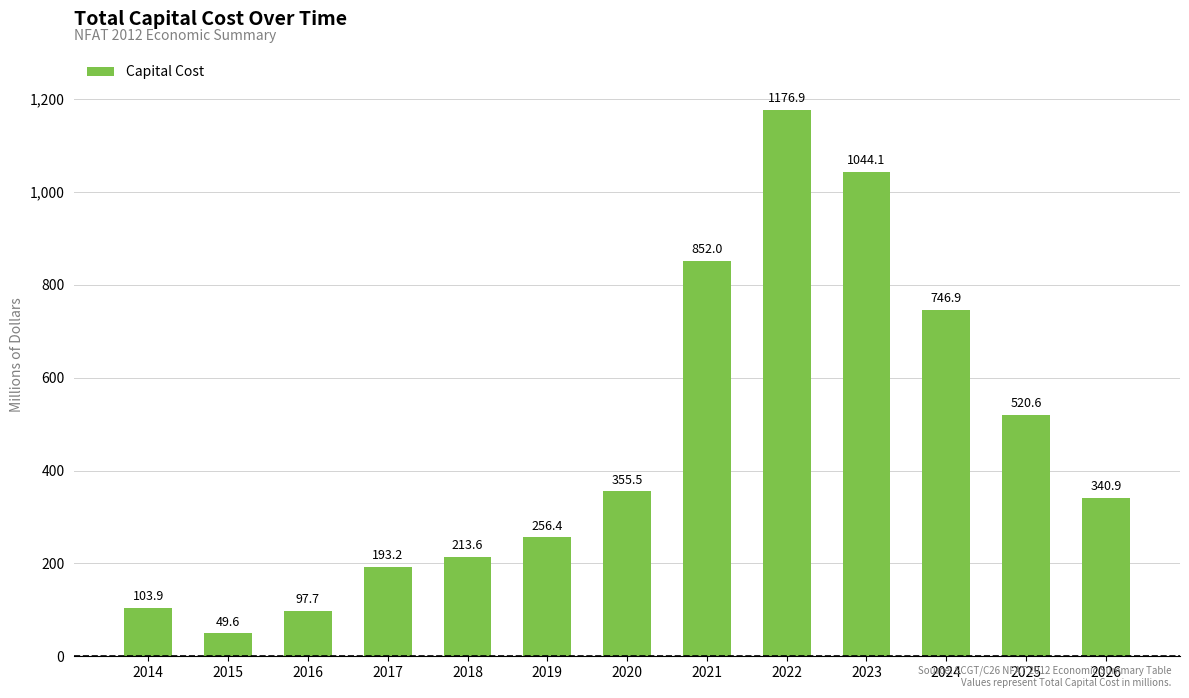

List the labels in order of value, smallest first.

2015, 2016, 2014, 2017, 2018, 2019, 2026, 2020, 2025, 2024, 2021, 2023, 2022